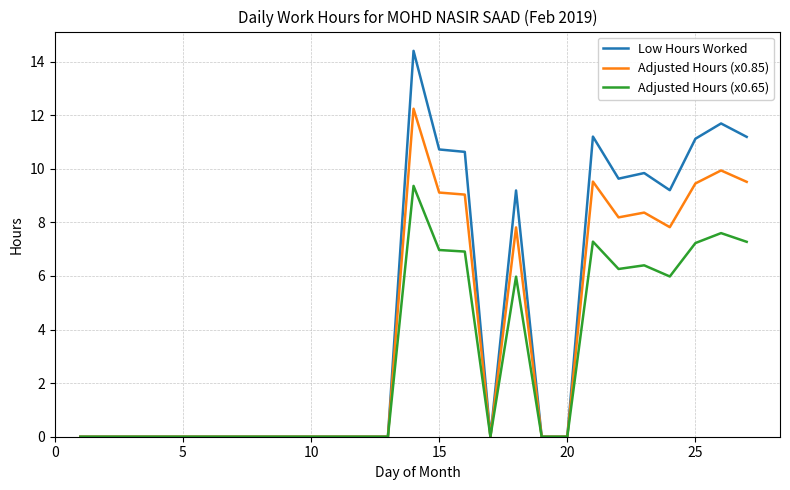

Which series has the largest total across all categories?

Low Hours Worked